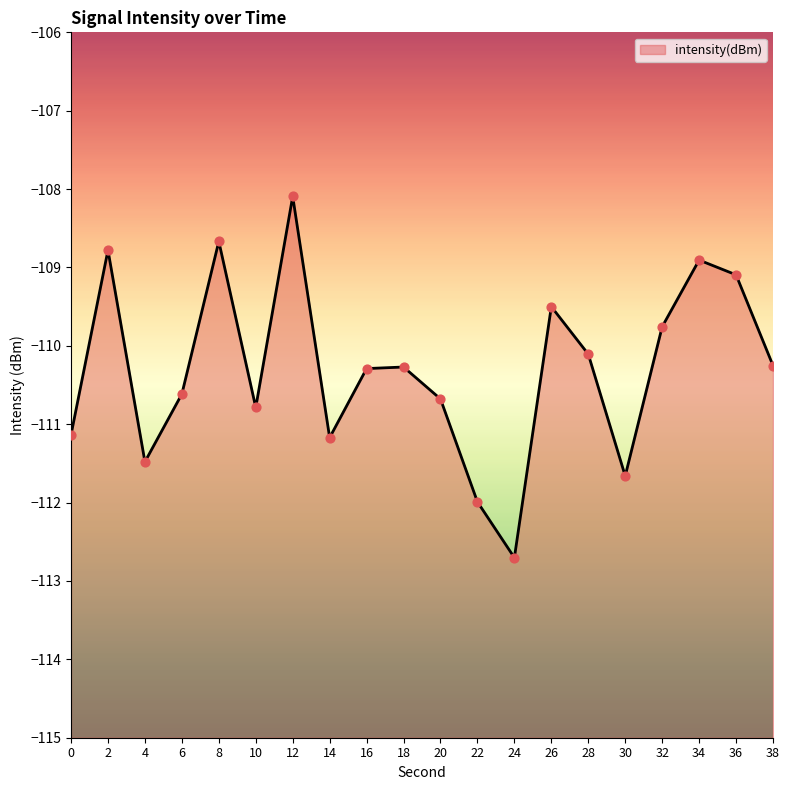

What is the change in value from 10 to 16?

+0.5